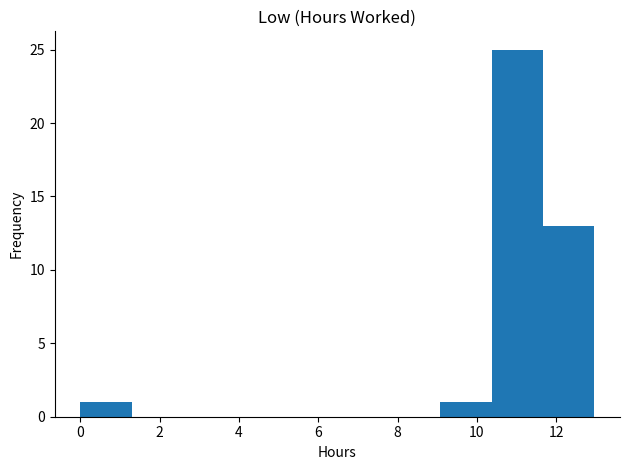

How tall is the bar that spans 9.0 to 10.4 on the x-axis? Neither the bar edges nor the heights are printed on the chart, so give them approximately, as read against the axes.

1